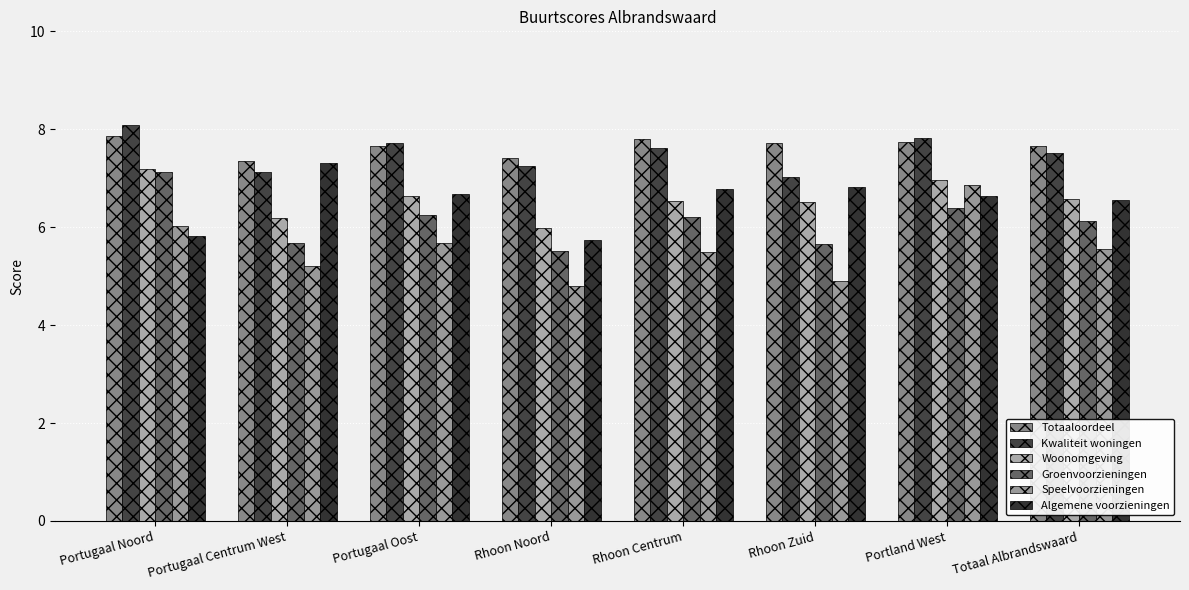

Reading left to right, what are all the values shown in this chart?

Totaaloordeel: 7.9	7.4	7.6	7.4	7.8	7.7	7.7	7.7
Kwaliteit woningen: 8.1	7.1	7.7	7.3	7.6	7.0	7.8	7.5
Woonomgeving: 7.2	6.2	6.6	6.0	6.5	6.5	7.0	6.6
Groenvoorzieningen: 7.1	5.7	6.2	5.5	6.2	5.7	6.4	6.1
Speelvoorzieningen: 6.0	5.2	5.7	4.8	5.5	4.9	6.9	5.6
Algemene voorzieningen: 5.8	7.3	6.7	5.7	6.8	6.8	6.6	6.6